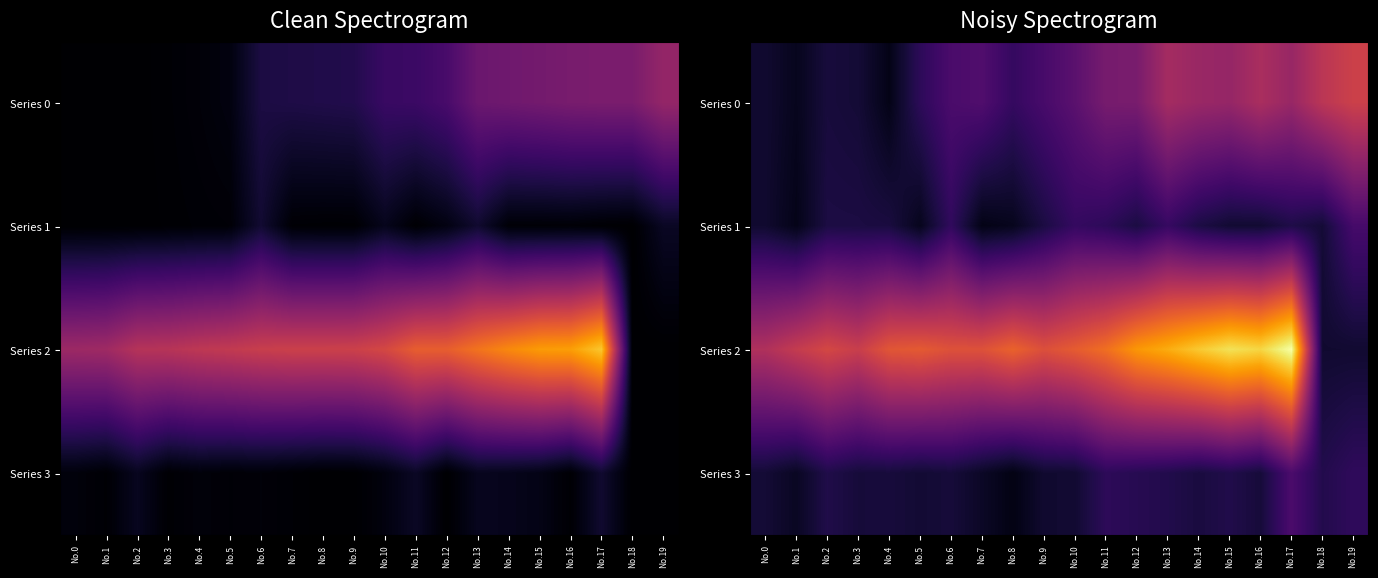

At how many categories does at least one series exceed 84?

20